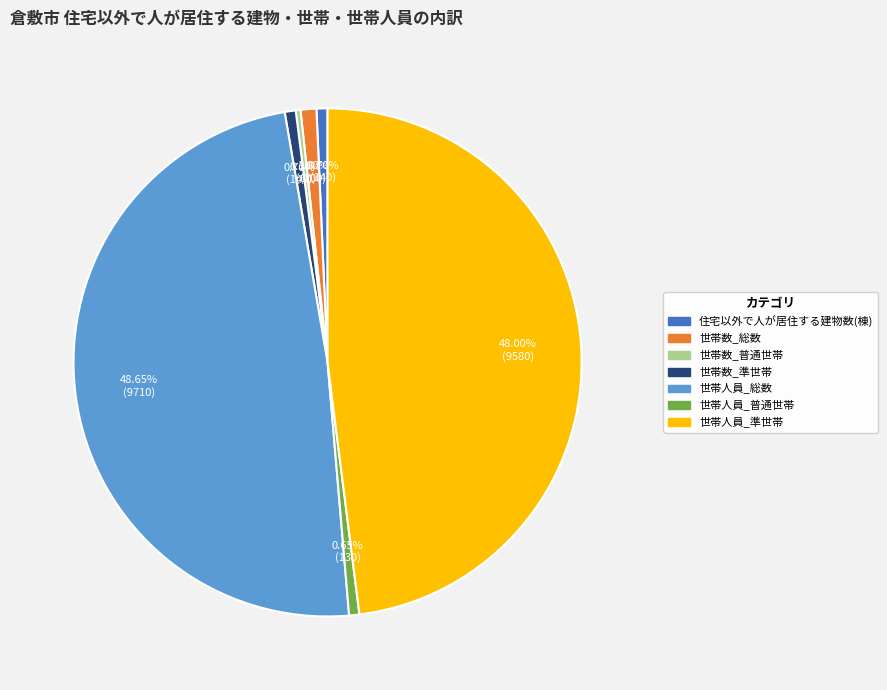

To the nearest percent, what is the average slice percentage?

14%